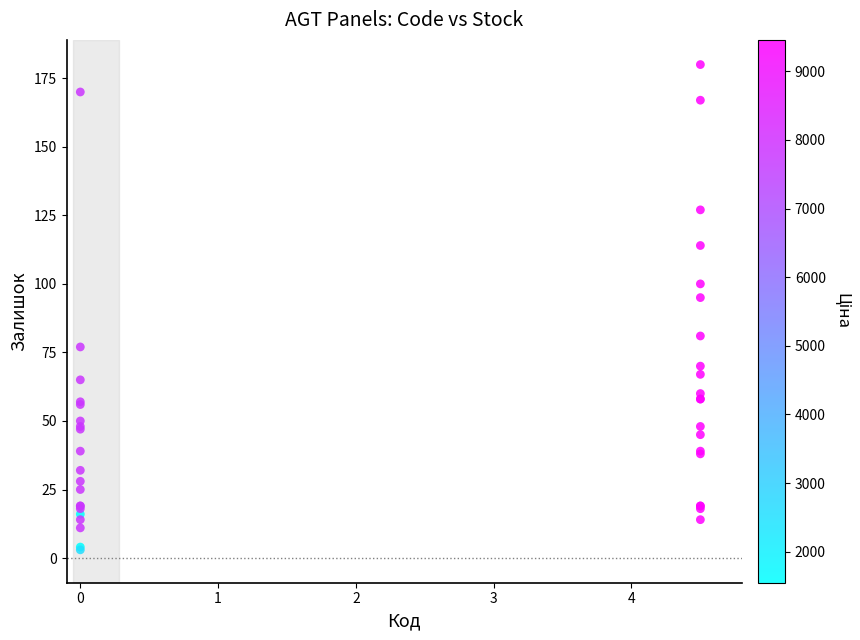

What Y value in the scatter plot is closest to 91?

95